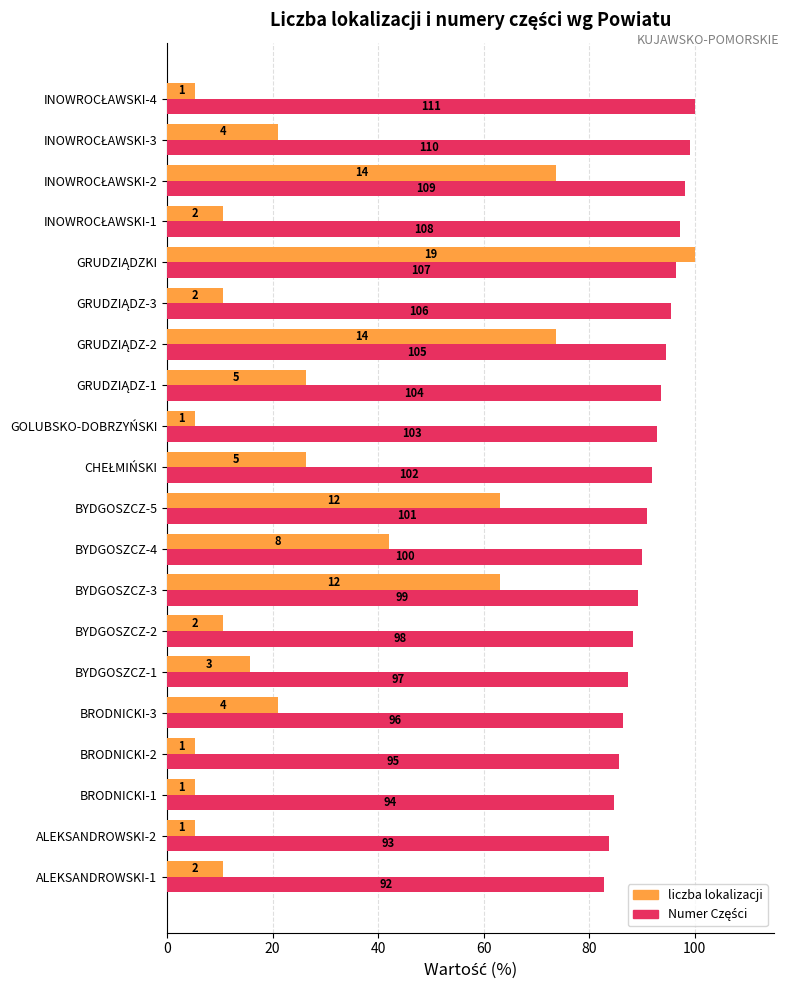

What is the maximum value for liczba lokalizacji?

100.0